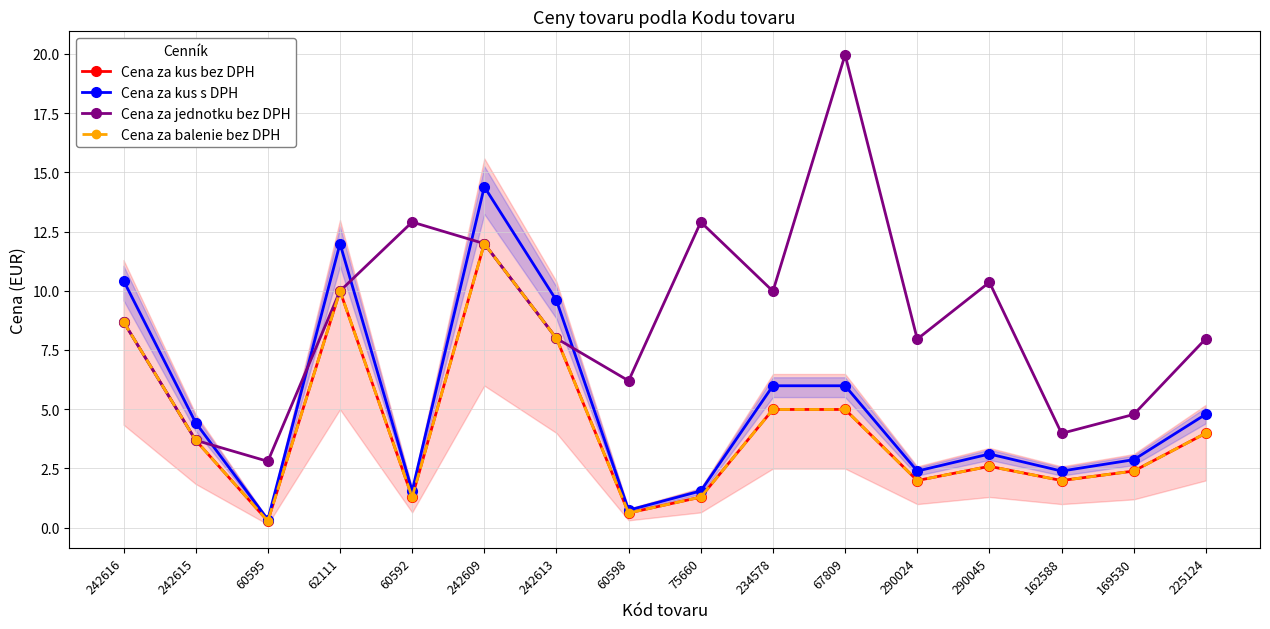

What is the maximum value shown in the chart?

20.0